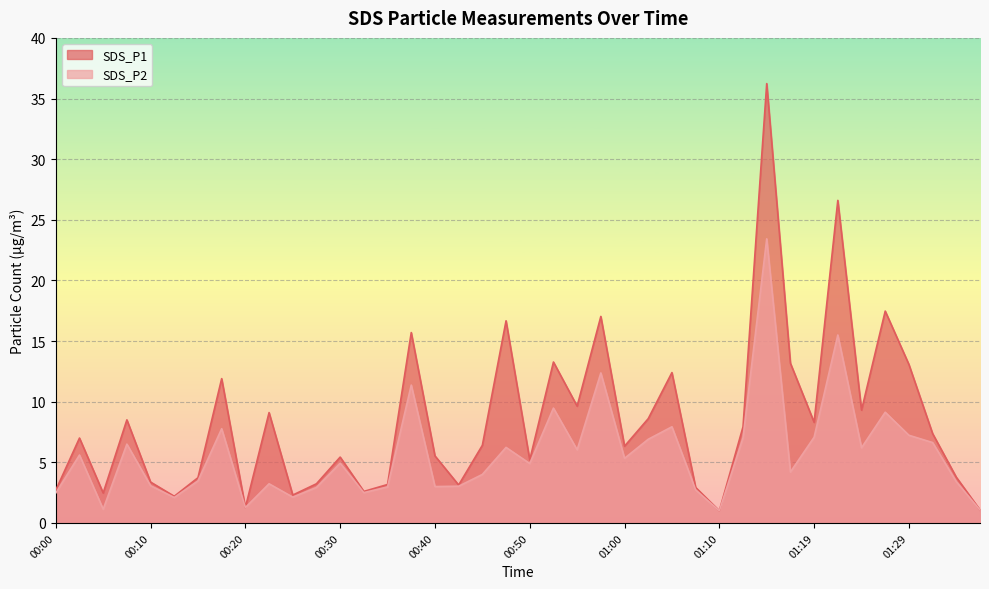

What is the highest value of the SDS_P1 series?

36.2